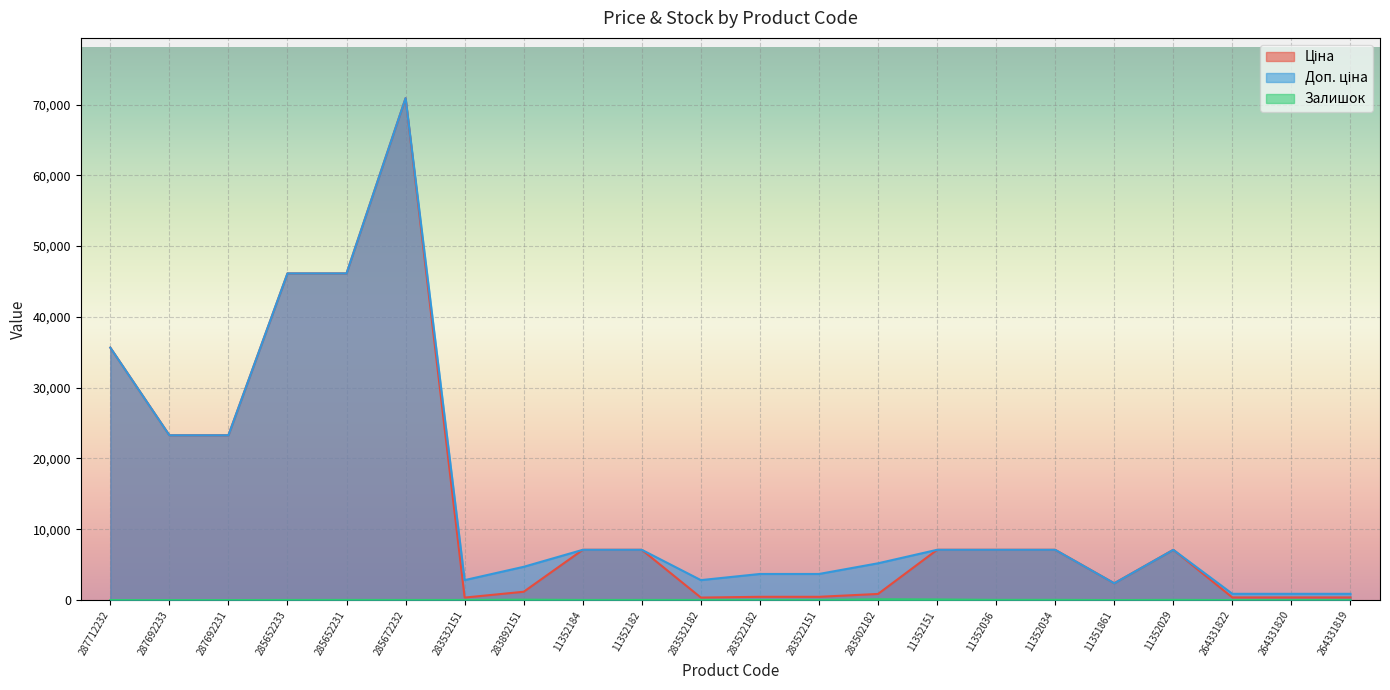

At which category is the sum across all series the highest?

285672232